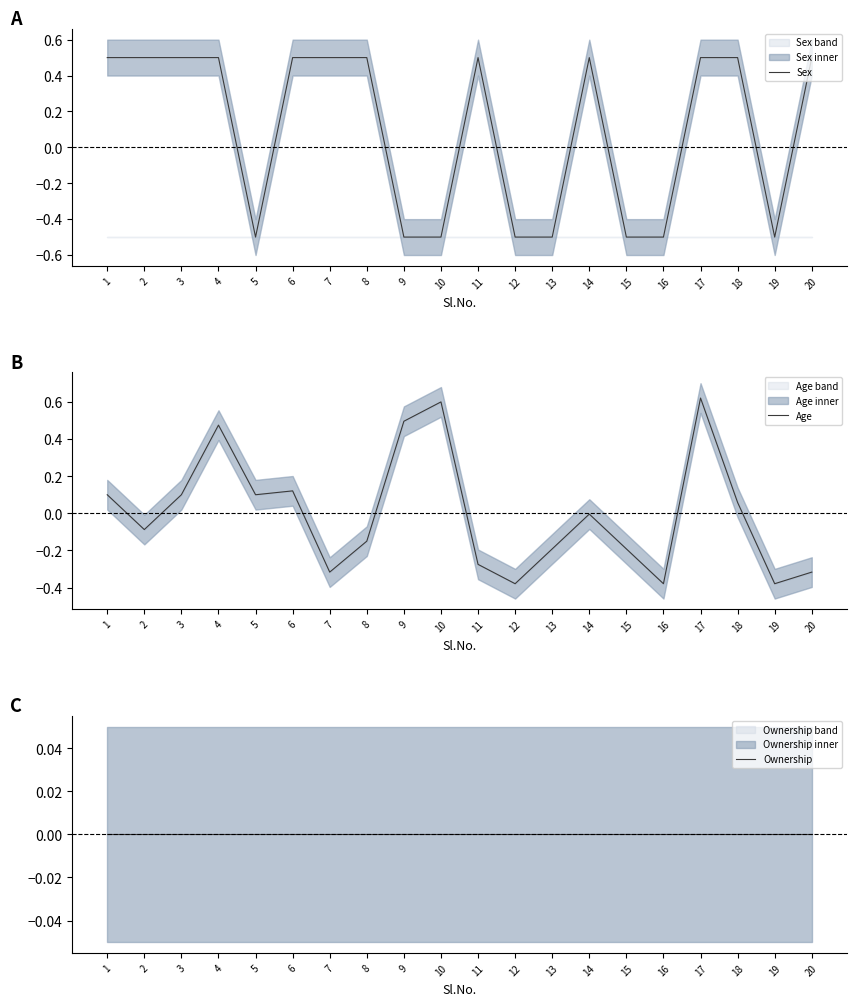

The Sex series shows 0.5 at 14. True or false?

True